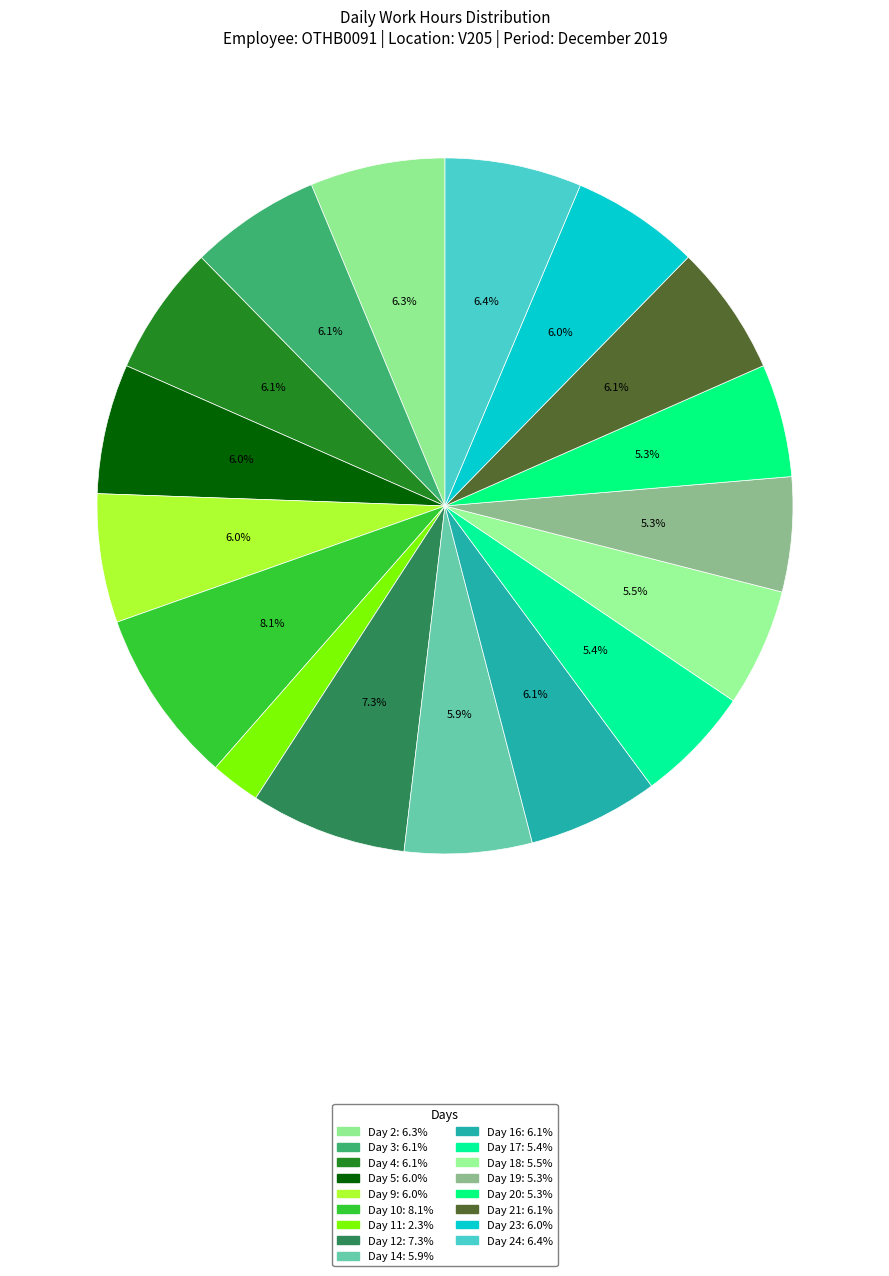

How many segments does this pie chart have?

17